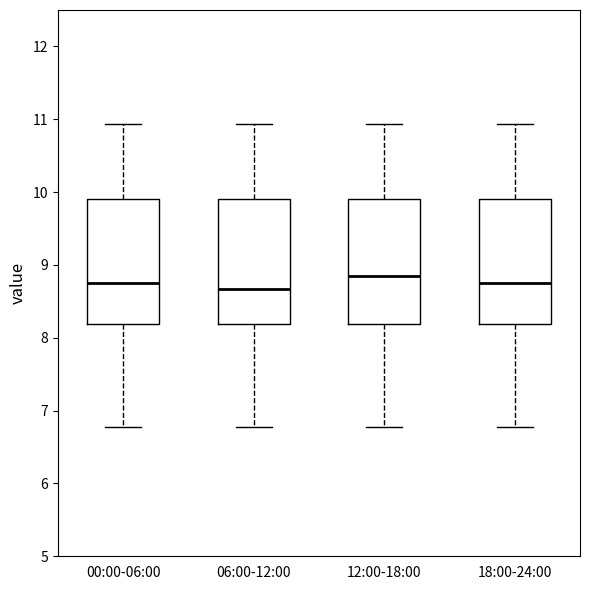

Where does the upper whisker of the box for 06:00-12:00 end on the y-axis? The values are not printed on the chart, so give them approximately, as read against the axis.

10.9